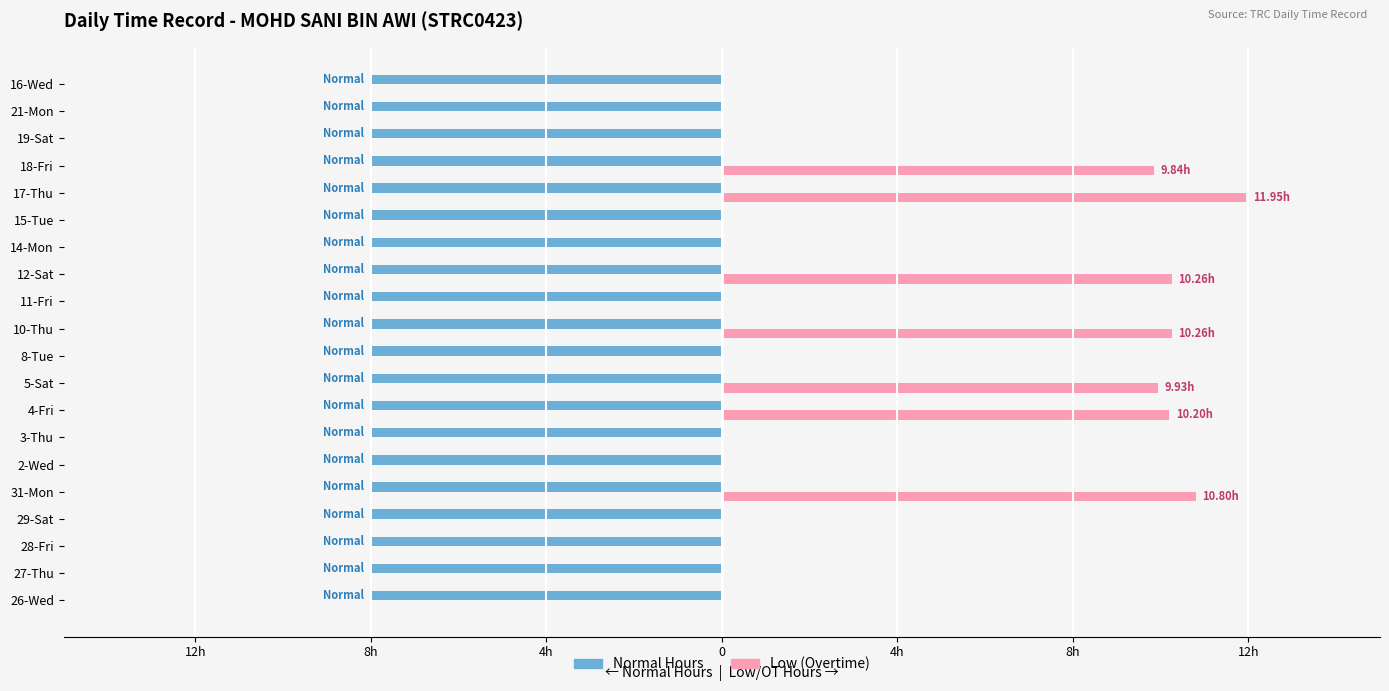

What are all the series names shown in the legend?

Normal Hours, Low (Overtime)